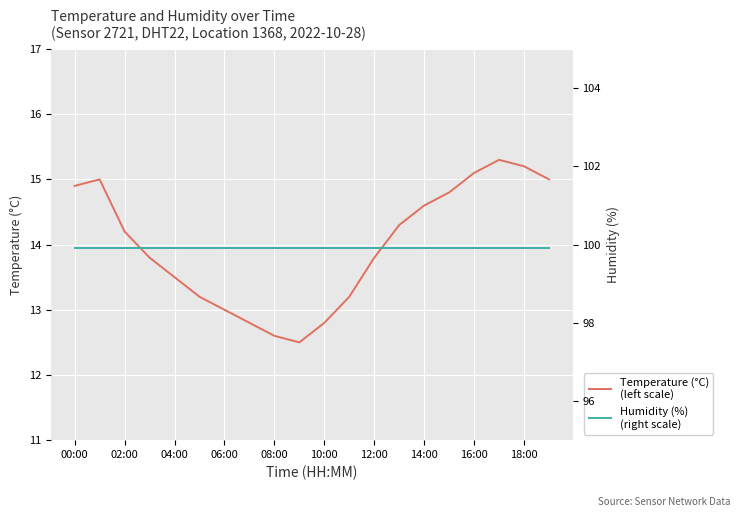

At how many categories does at least one series exceed 26?

20